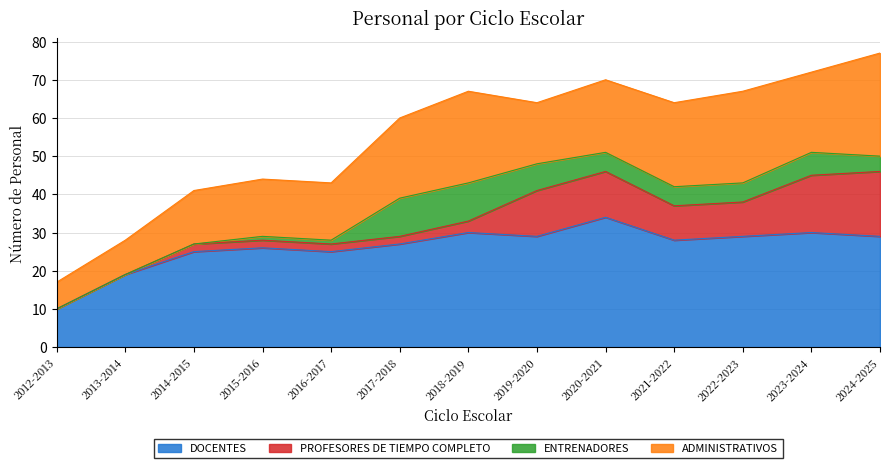

At how many categories does at least one series exceed 33?

1